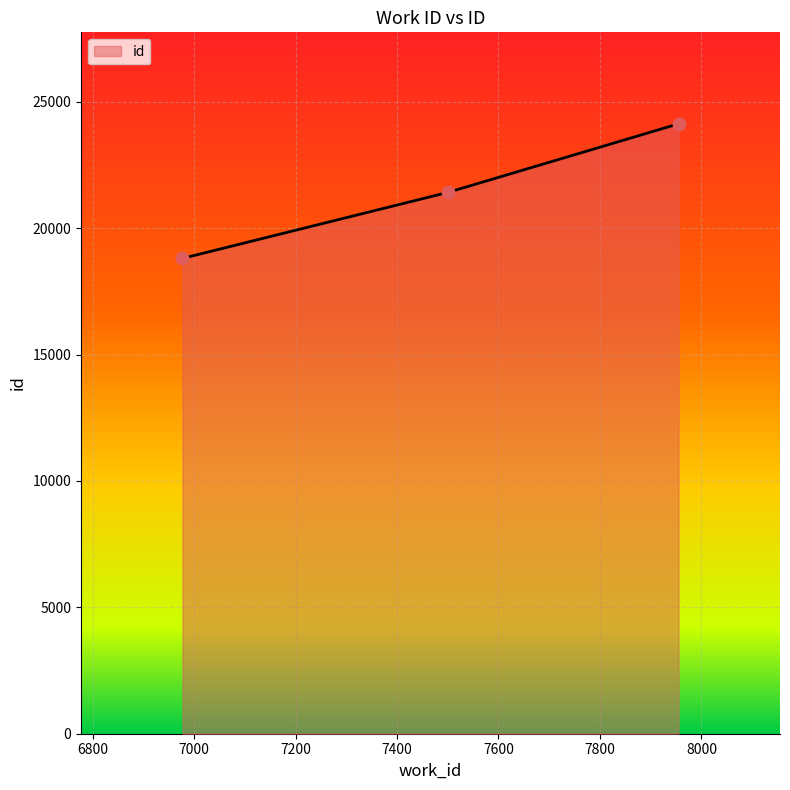

What is the maximum value shown in the chart?

24127